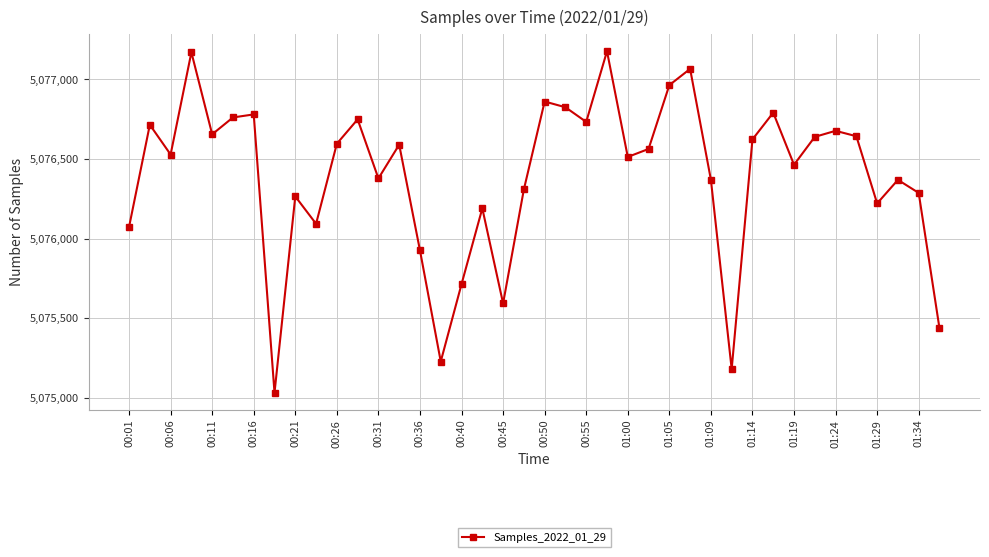

True or false: there are more than 1 points higher than both neighbors.

True